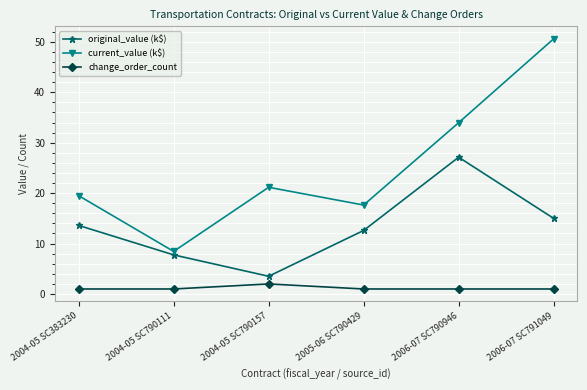

What is the minimum value for original_value (k$)?

3.5